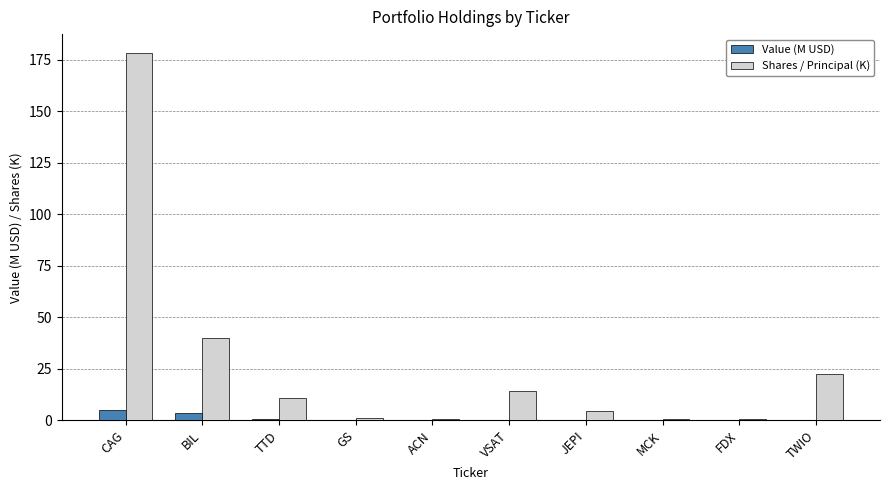

Is it true that Shares / Principal (K) equals 19.5 at BIL?

False